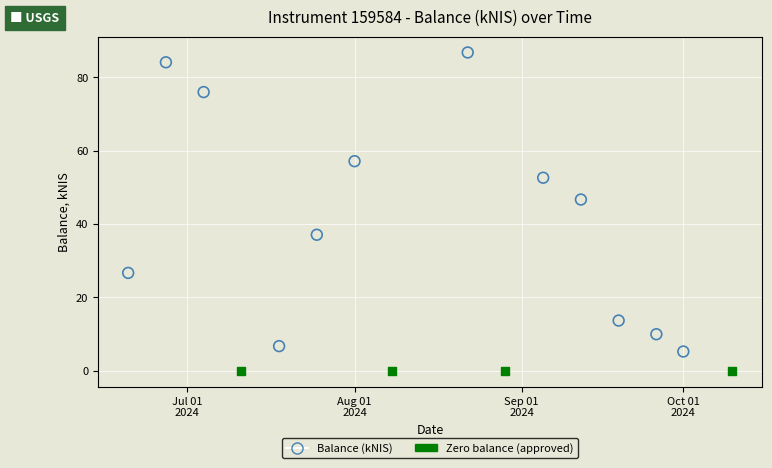

Which series reaches the maximum Y coordinate?

Balance (kNIS)